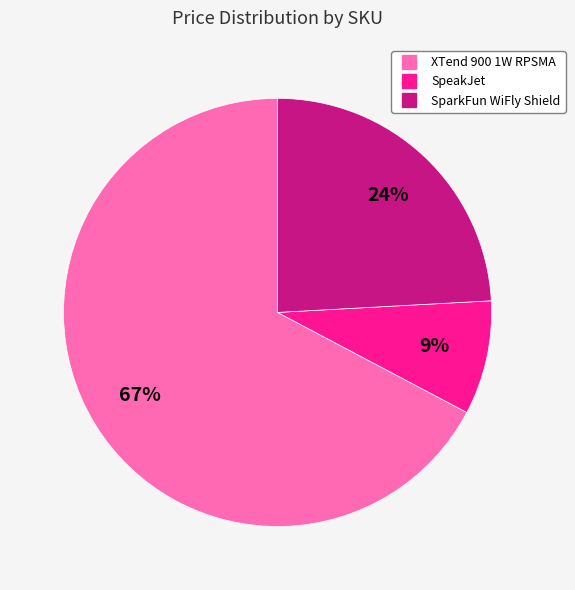

Is there a majority slice in this chart?

Yes